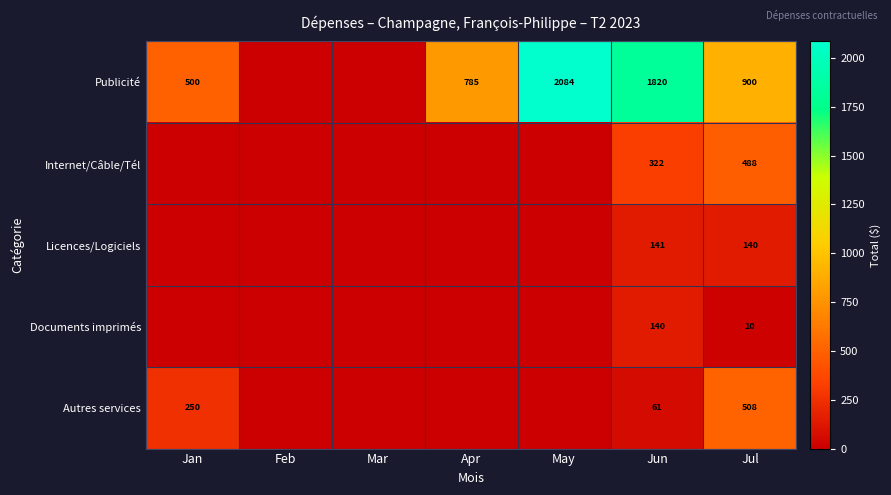

At which category is the sum across all series the highest?

Jun